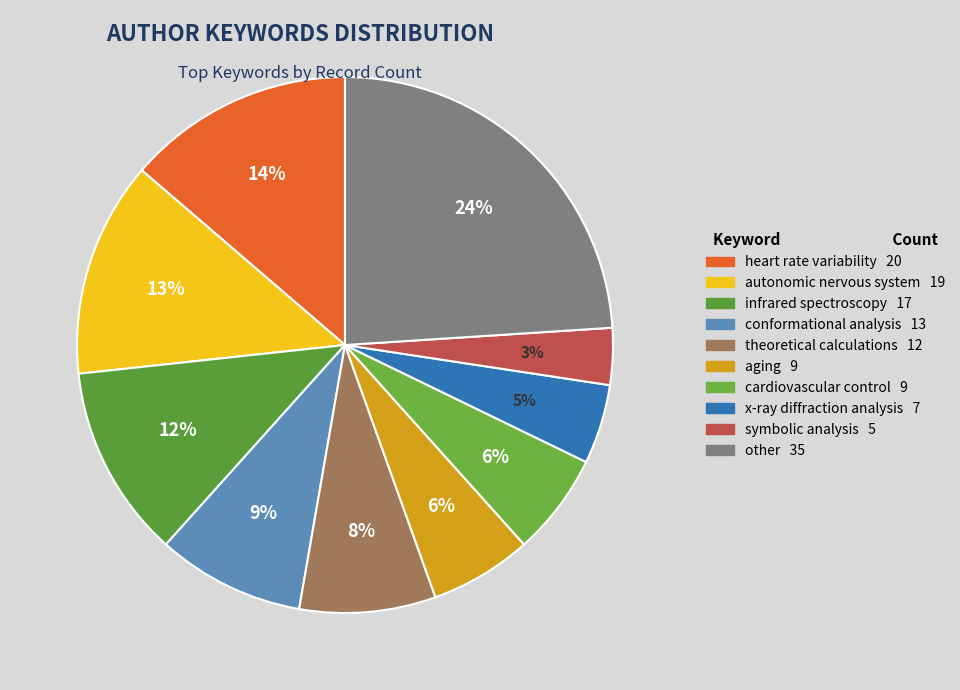

To the nearest percent, what is the difference between the largest and smallest slice percentages?

21%